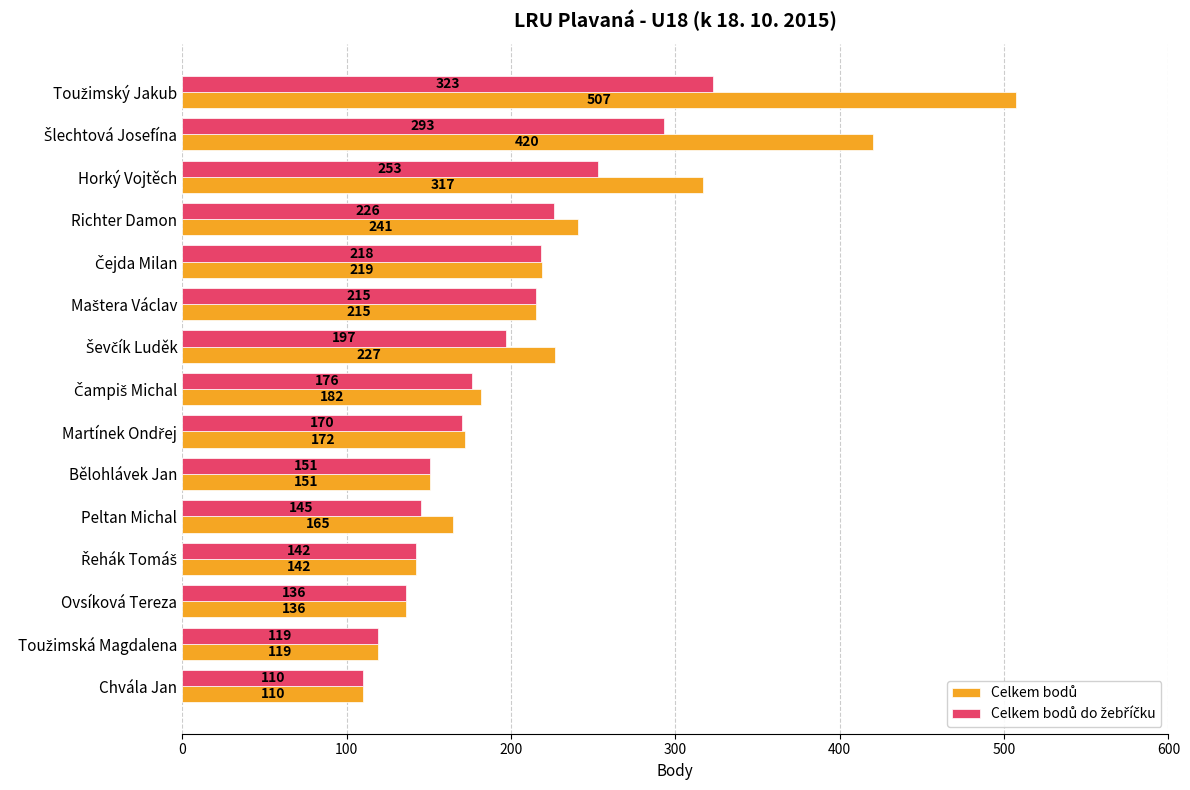

At how many categories does at least one series exceed 299?

3